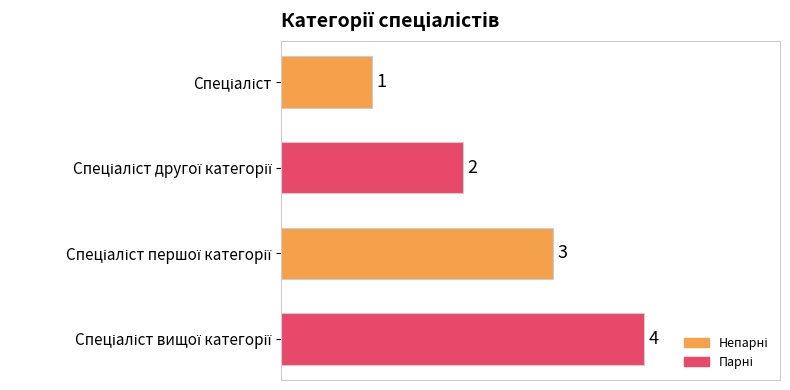

What is the sum of all values?

10